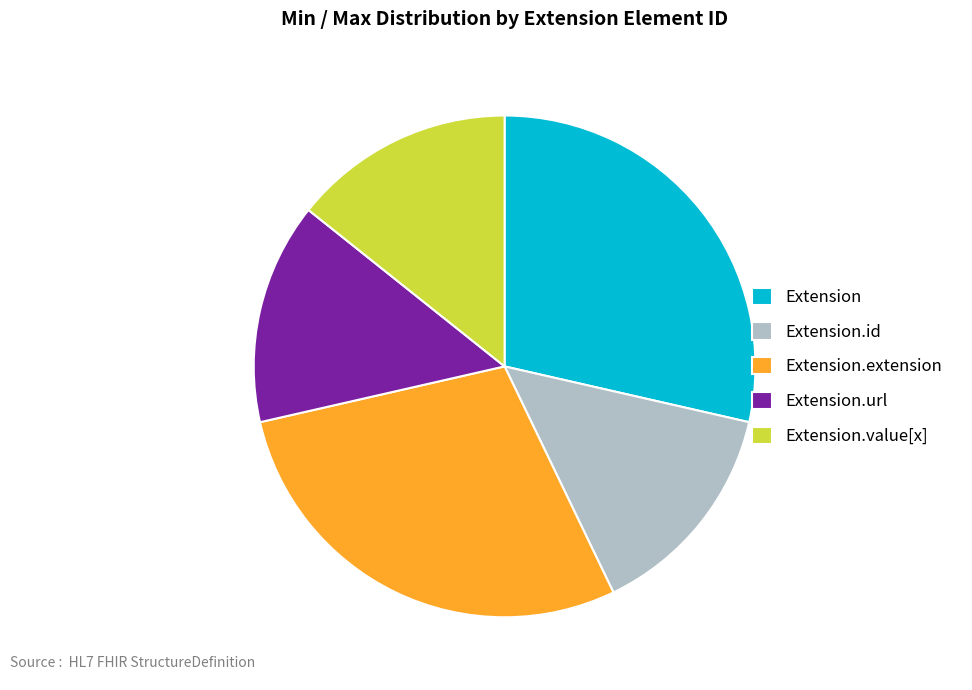

Combined, do Extension.extension and Extension account for over 50%?

Yes